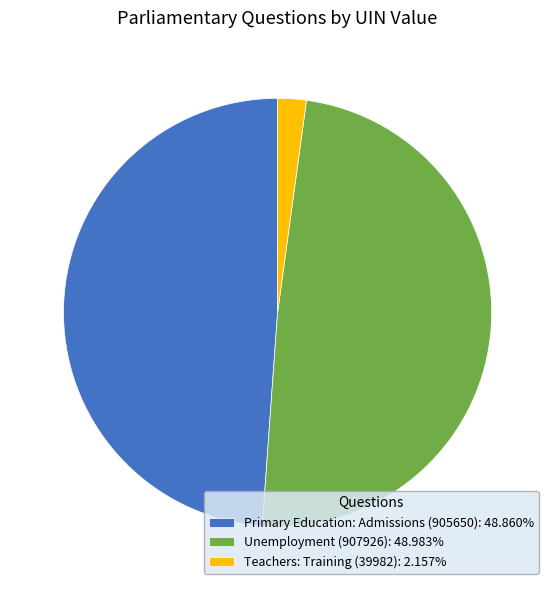

Combined, do Unemployment (907926): 48.983% and Primary Education: Admissions (905650): 48.860% account for over 50%?

Yes